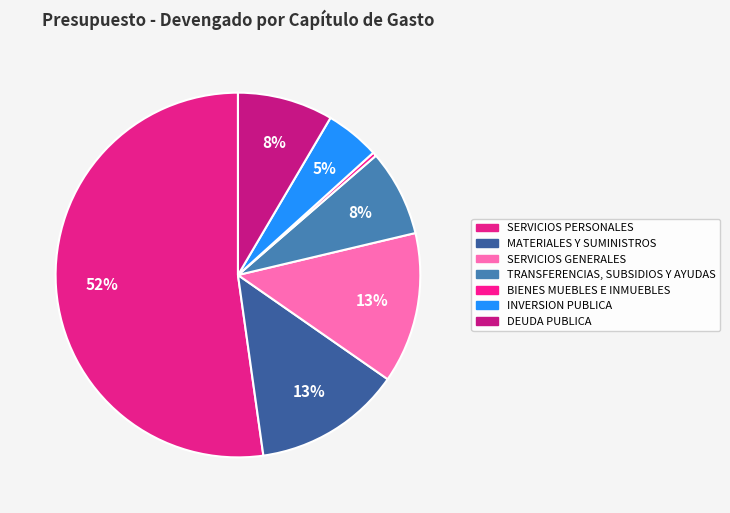

Count the number of slices in the pie.

7